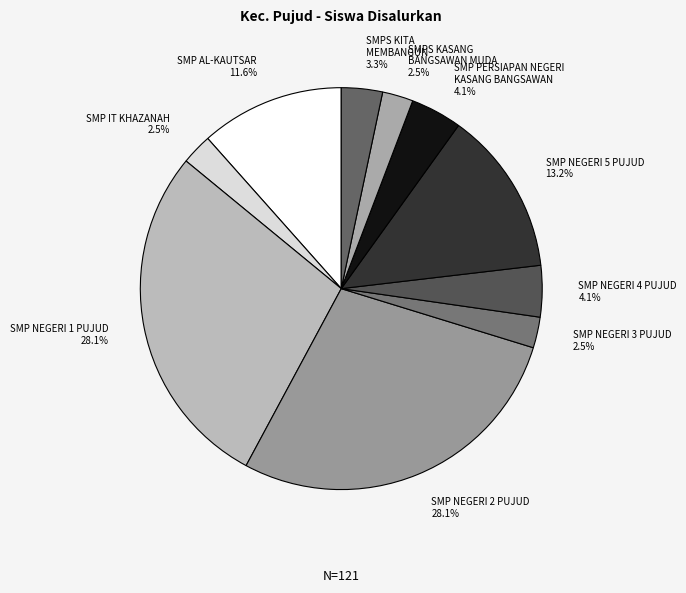

Count the number of slices in the pie.

10